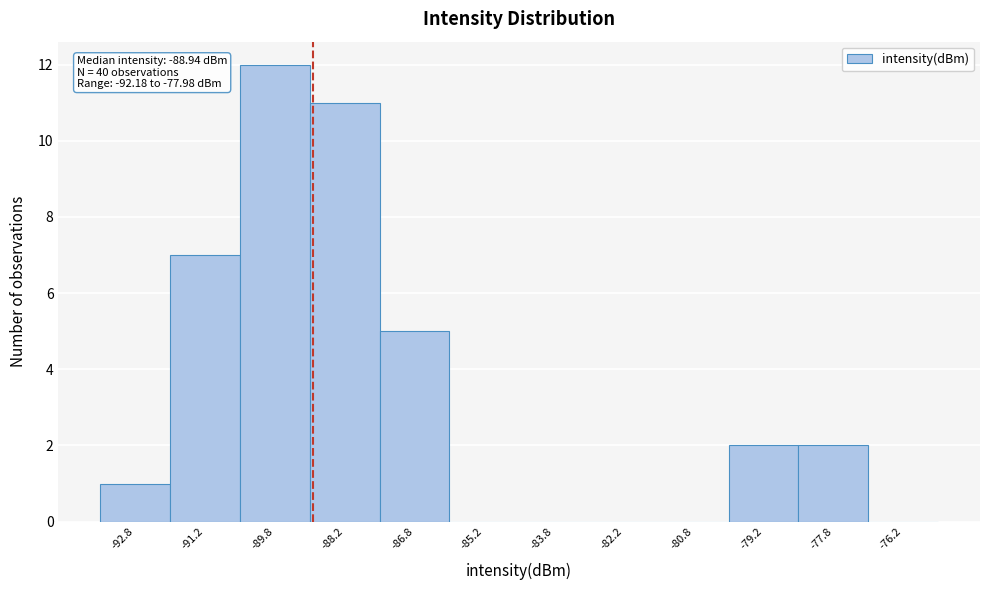

Which range on the x-axis has the tallest bar?

-90.5 to -89.0